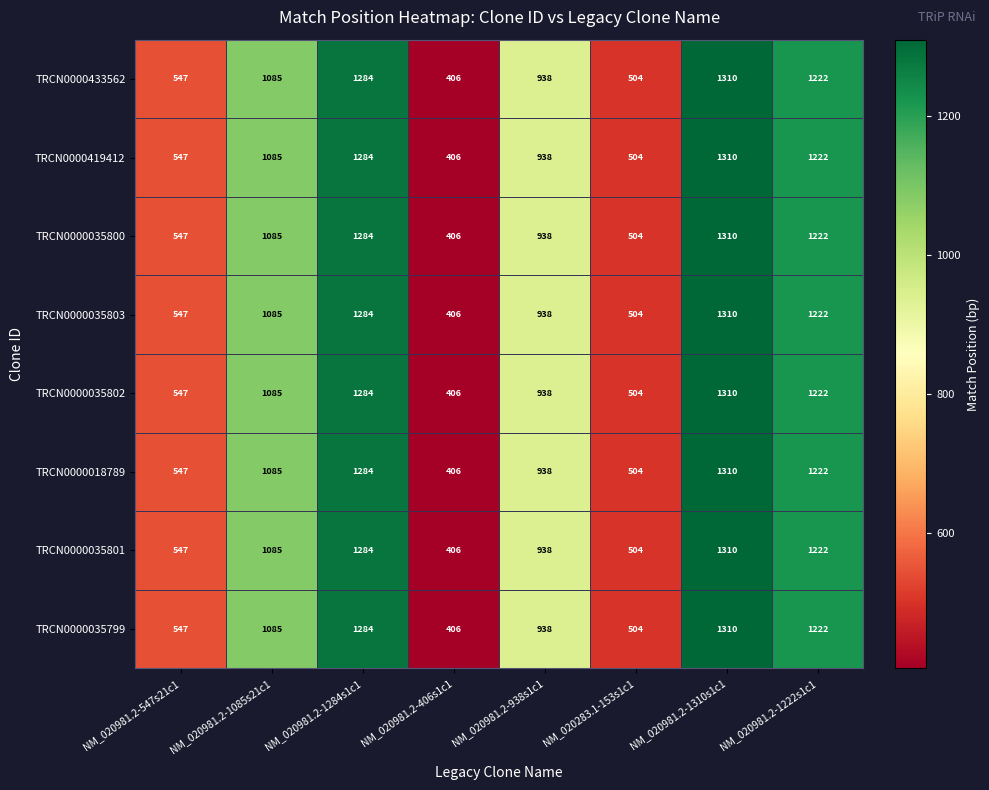

What is the difference between the TRCN0000035799 values at NM_020981.2-1222s1c1 and NM_020283.1-153s1c1?

718